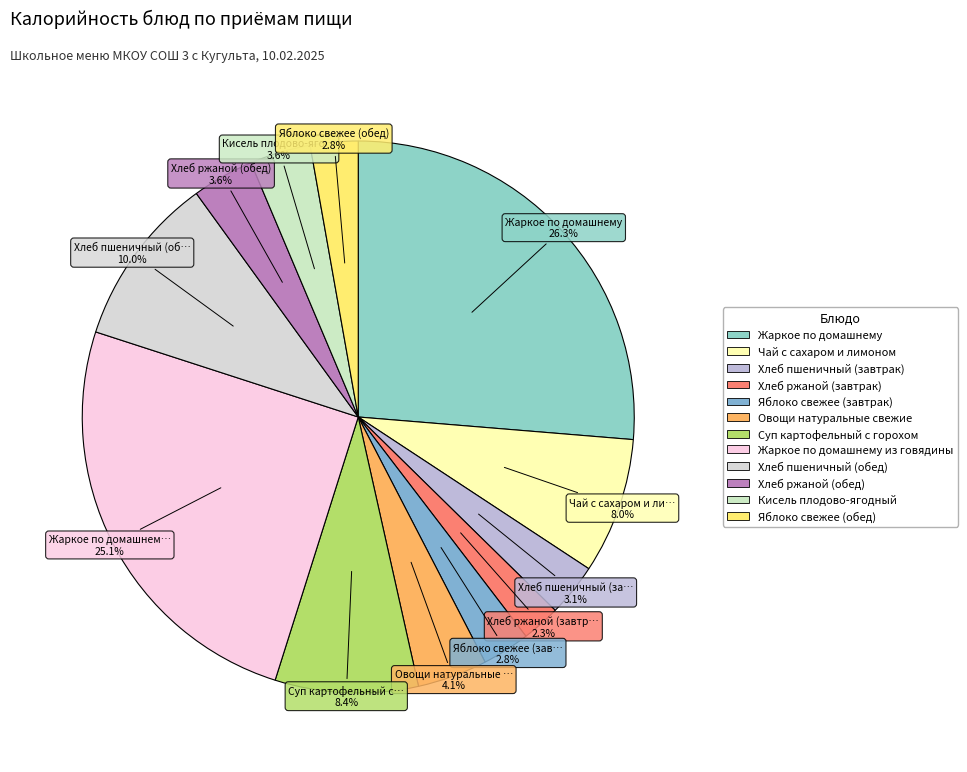

Combined, do Чай с сахаром и лимоном and Хлеб ржаной (обед) account for over 50%?

No